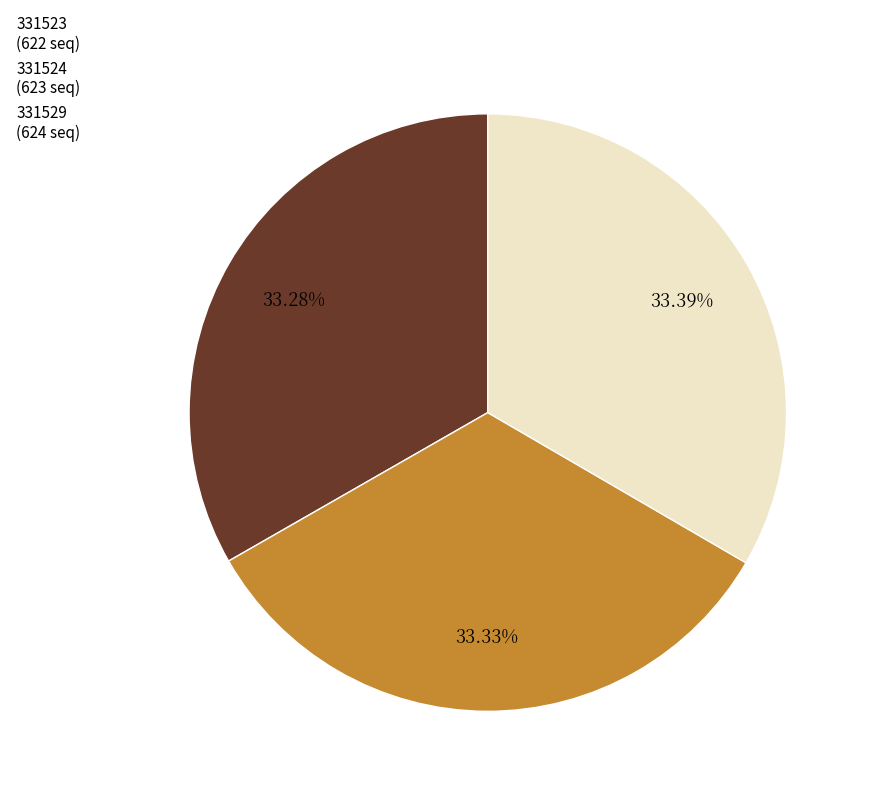

What percentage is the 331523 slice, to the nearest percent?

33%